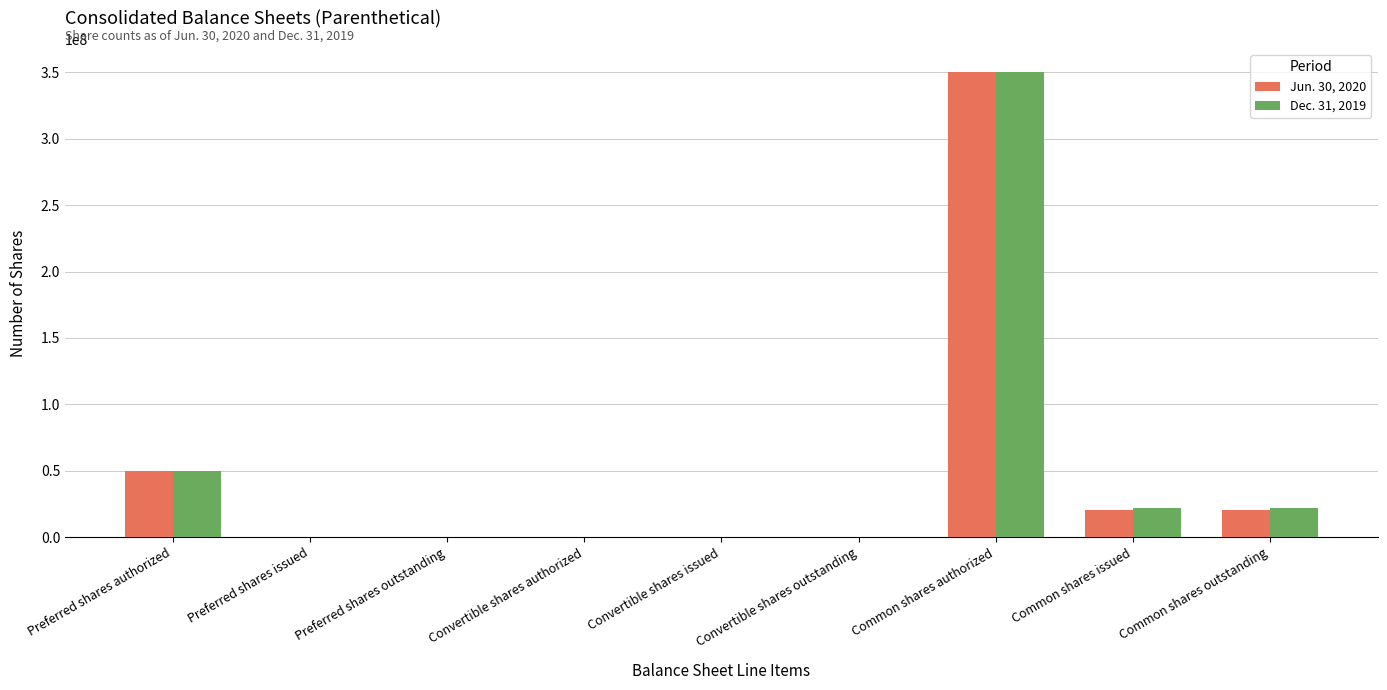

What are all the series names shown in the legend?

Jun. 30, 2020, Dec. 31, 2019